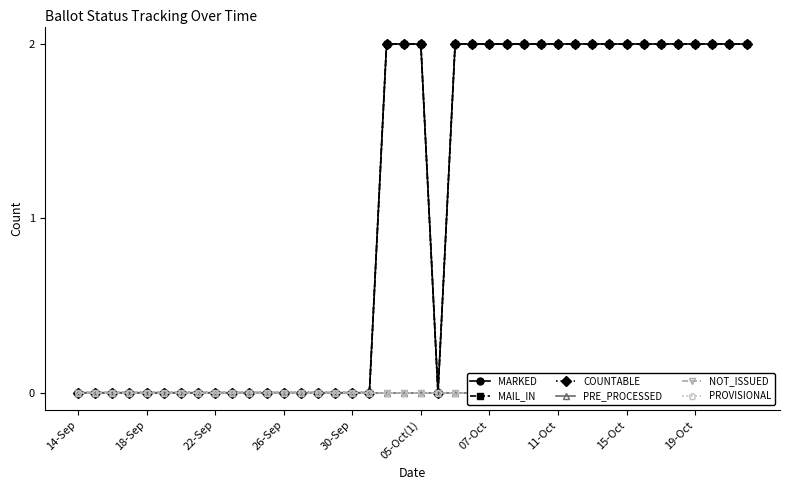

True or false: MARKED has a value of 1 at 05-Oct(1).

False